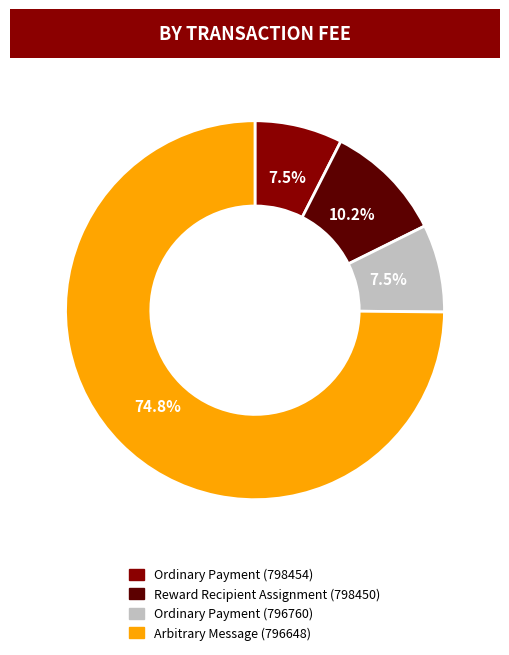

To the nearest percent, what is the difference between the largest and smallest slice percentages?

67%